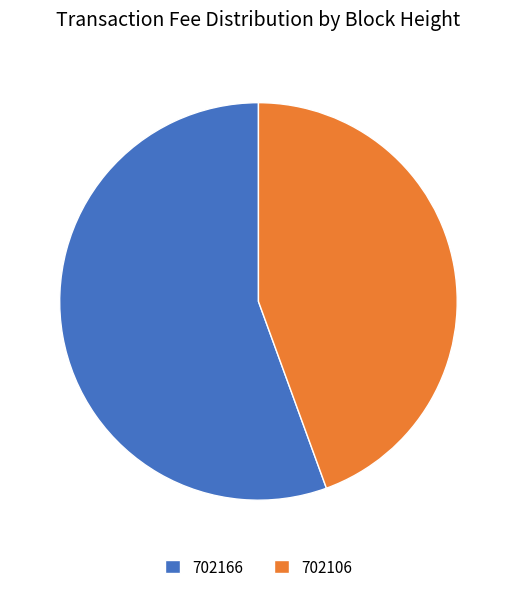

True or false: 702106 accounts for 44% of the total.

True